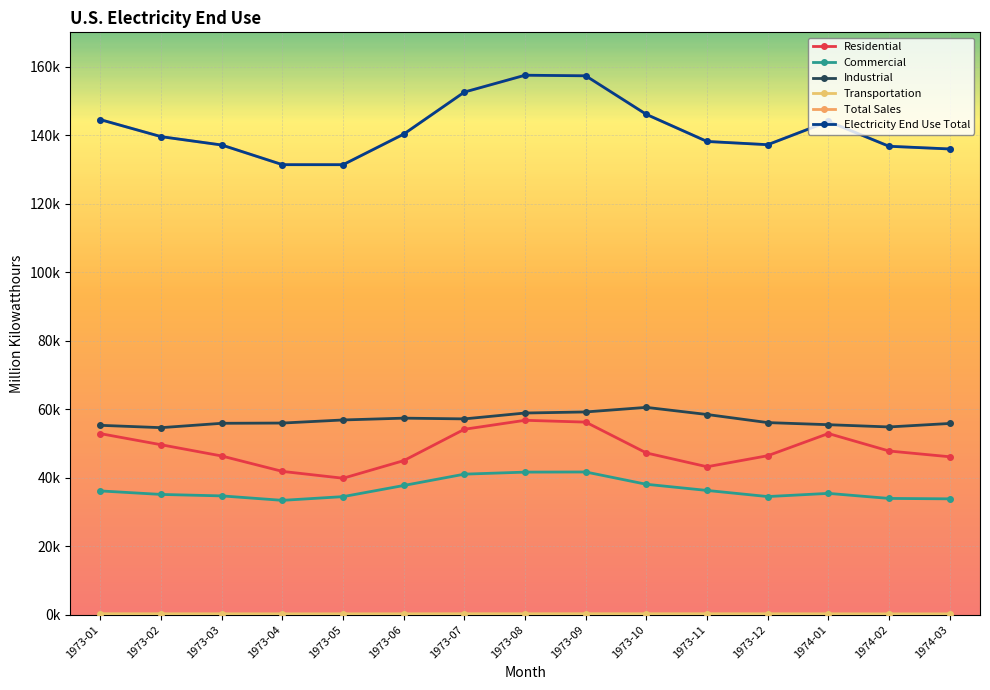

Is this an area chart (filled region under the line)?

No